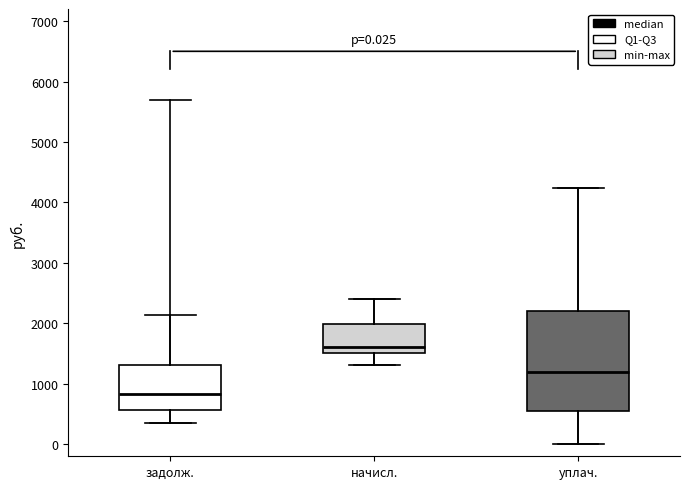

Comparing the boxes themselves (not the whiskers), which one is the tallest?

уплач.